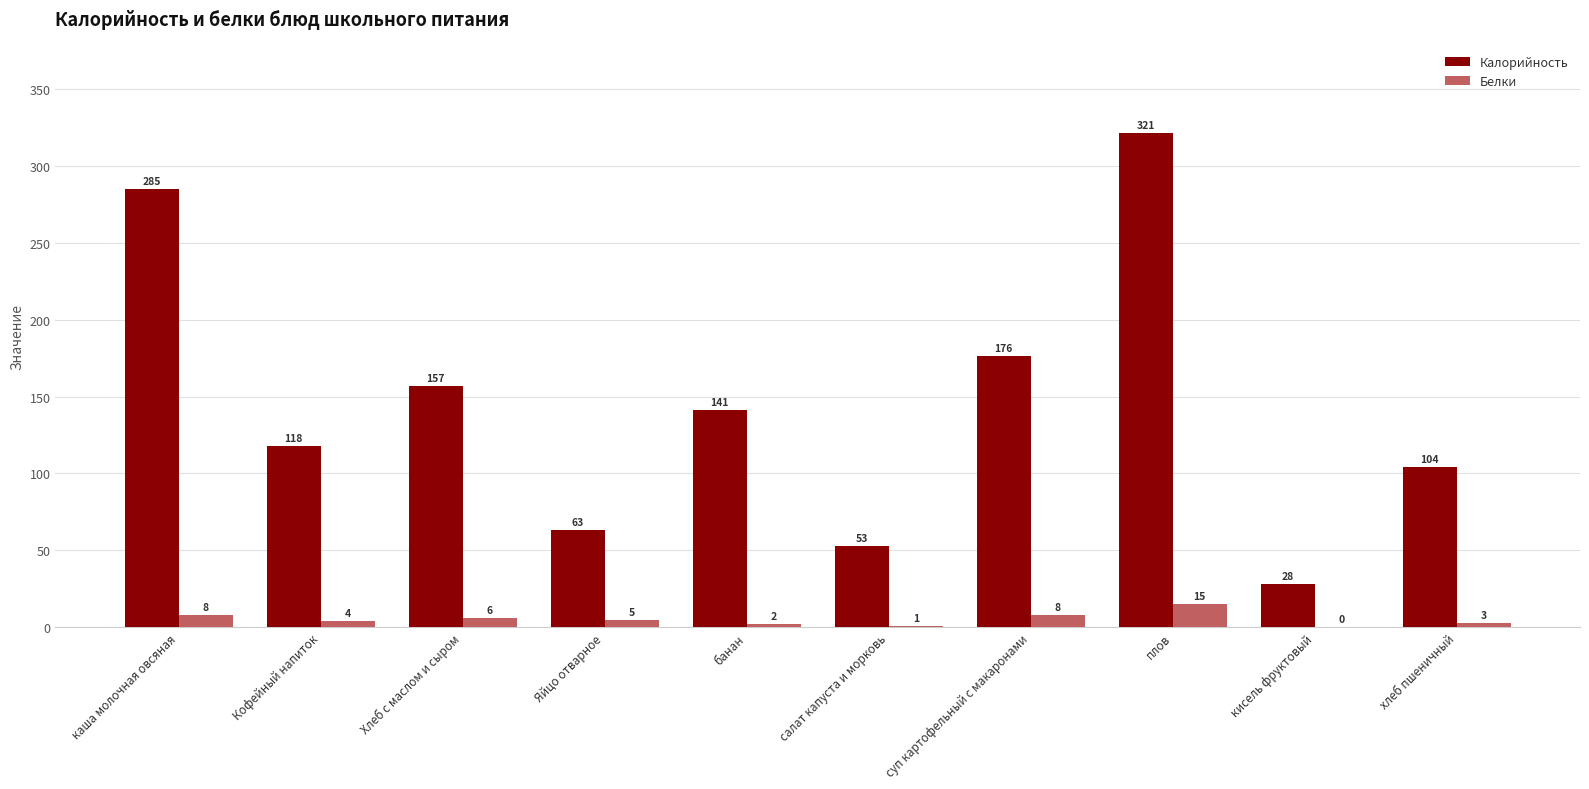

Reading right to left, transcribe all the data shown in this chart.

Калорийность: 104	28	321	176	53	141	63	157	118	285
Белки: 3	0	15	8	1	2	5	6	4	8